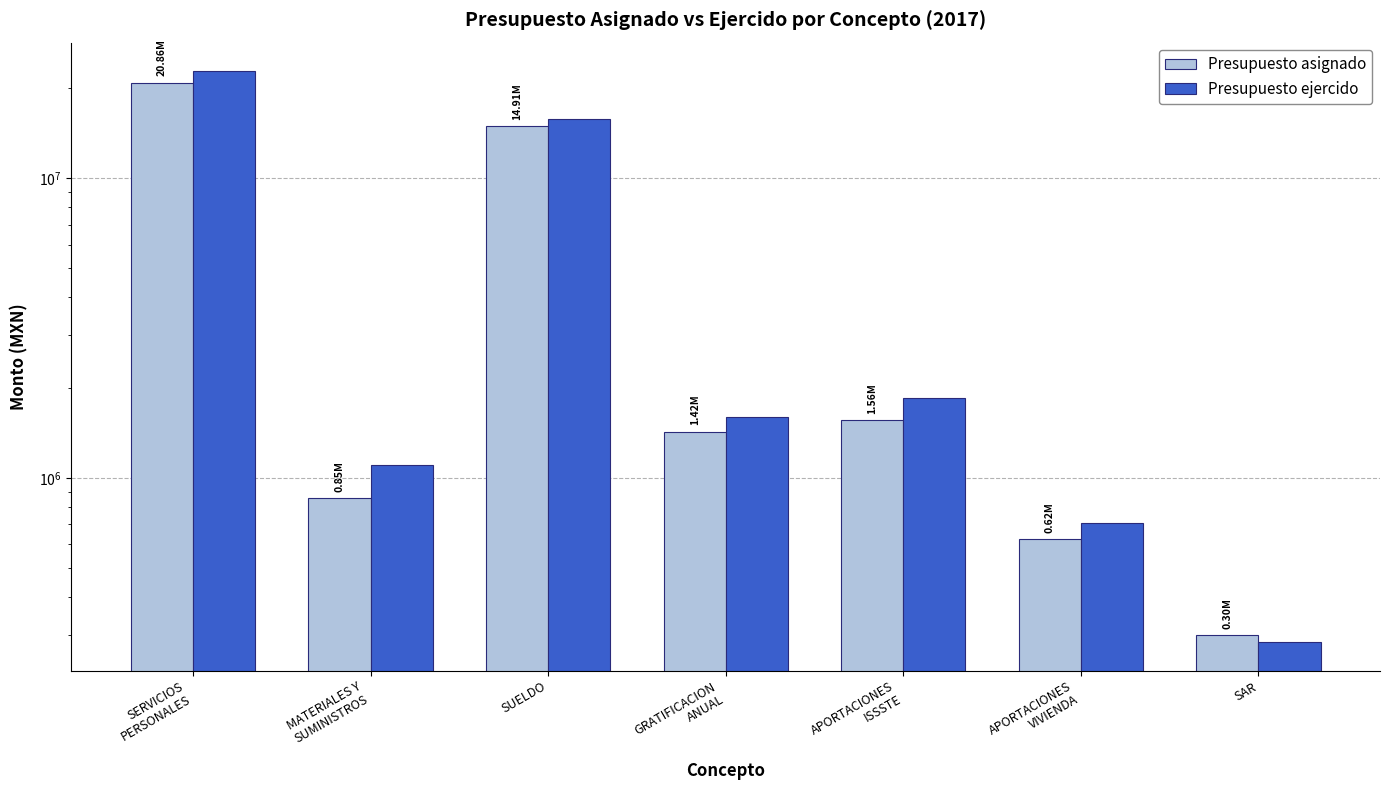

At which label does Presupuesto asignado reach its minimum?

SAR